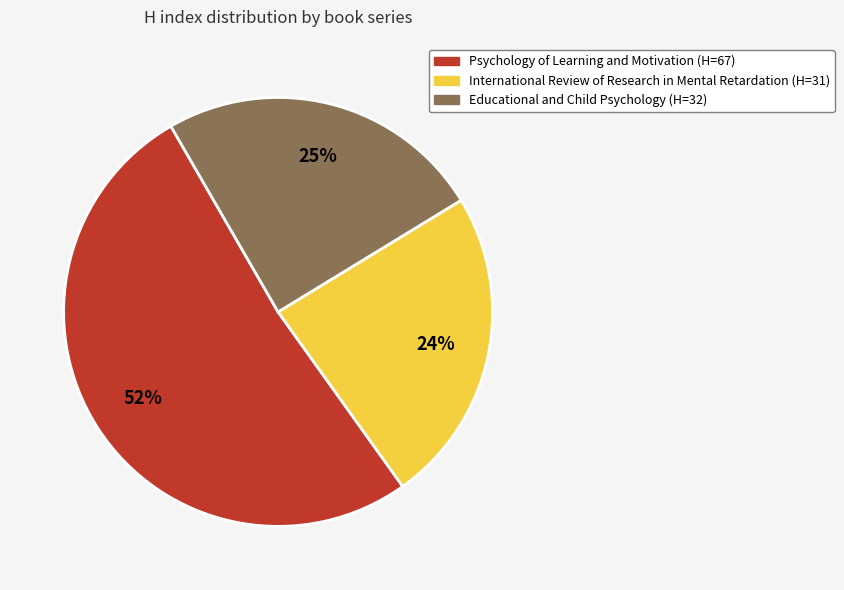

Rank the categories by value from lowest to highest.

International Review of Research in Mental Retardation, Educational and Child Psychology, Psychology of Learning and Motivation